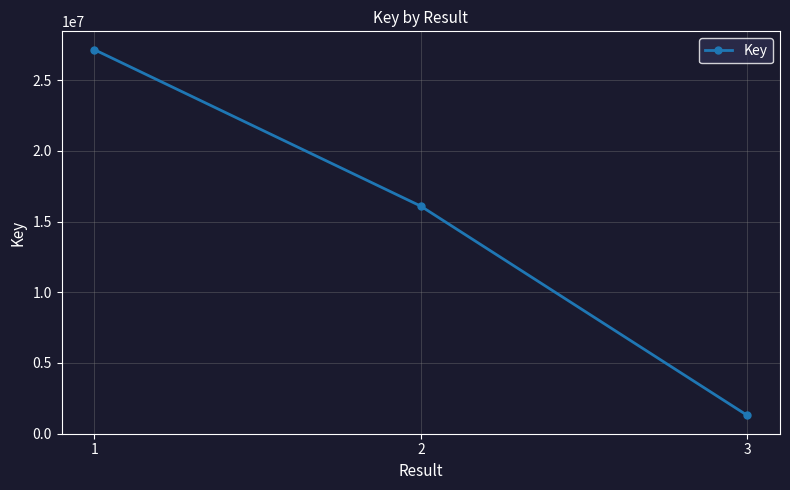

Count the values in the range 1287741 to 27156744.

3